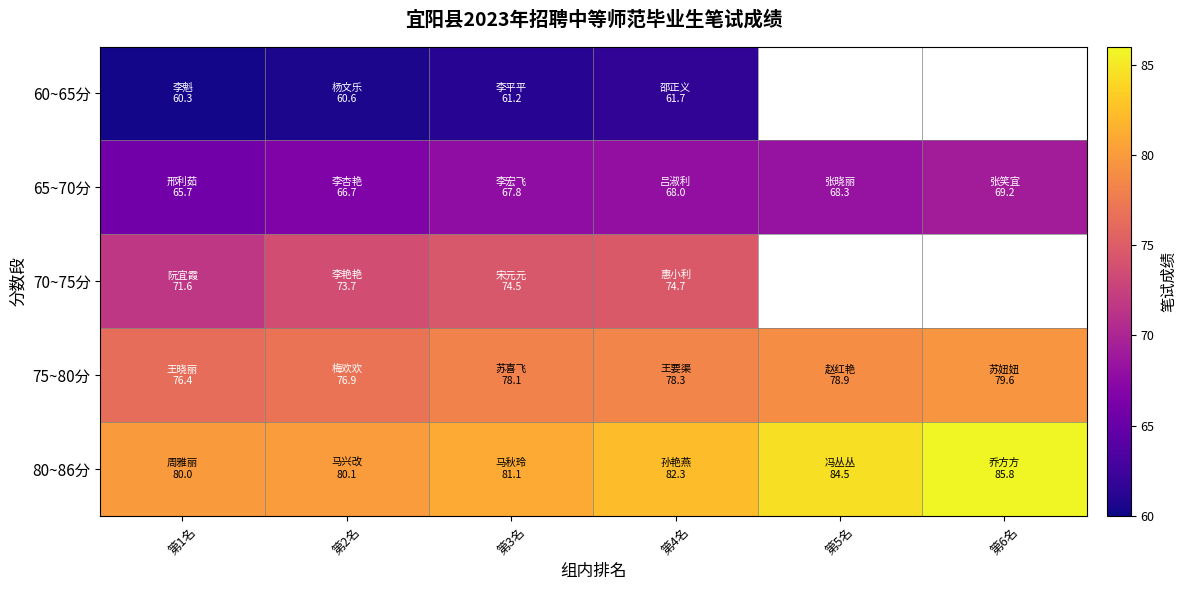

How many distinct data groups are displayed?

5